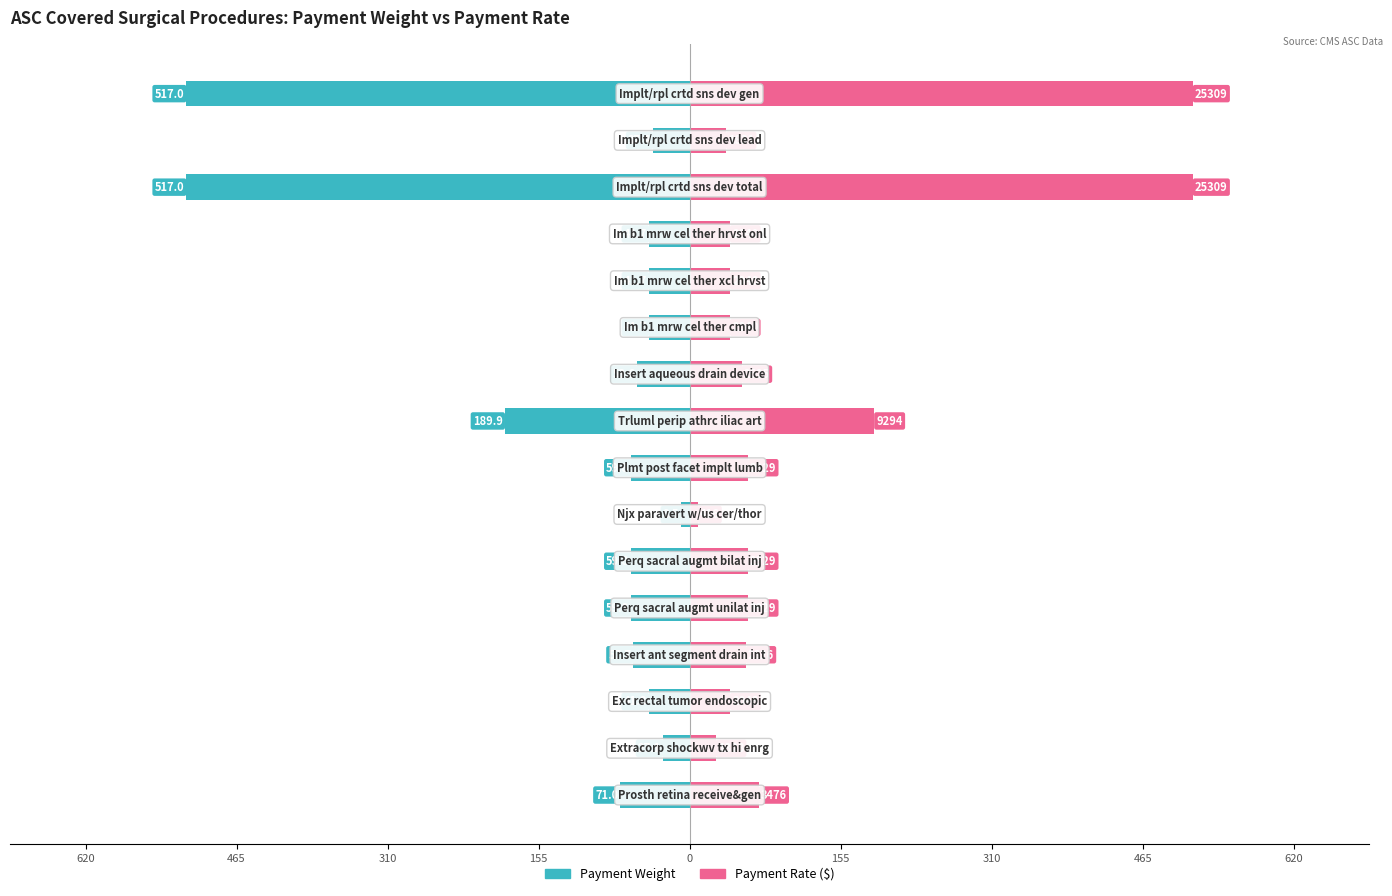

Between 155 and 0, which is larger?

155